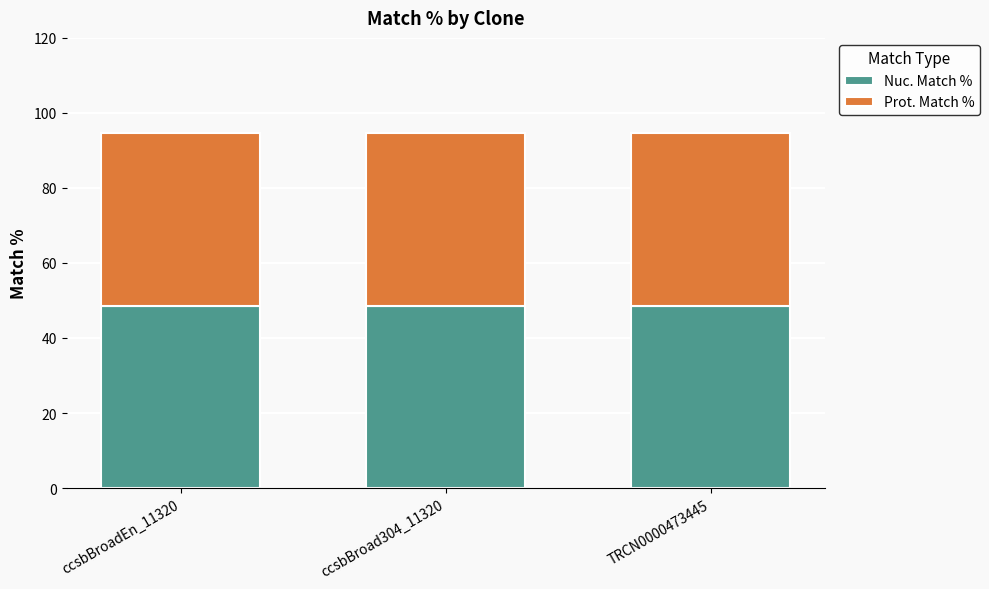

What is the total value across all series at ccsbBroad304_11320?

94.6